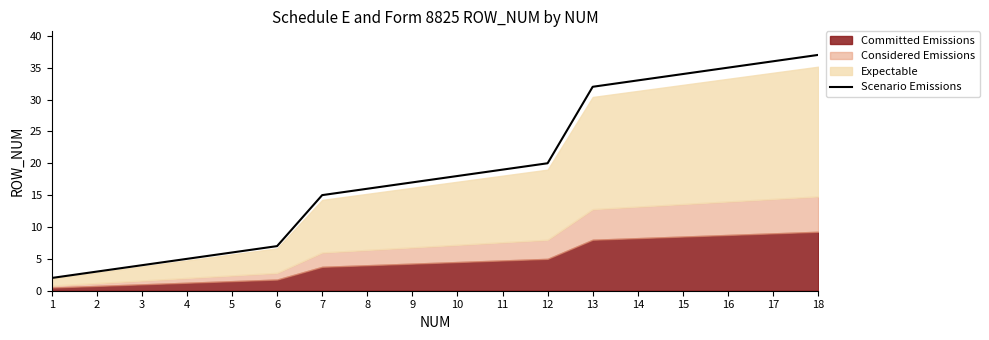

List the labels in order of value, largest first.

18, 17, 16, 15, 14, 13, 12, 11, 10, 9, 8, 7, 6, 5, 4, 3, 2, 1